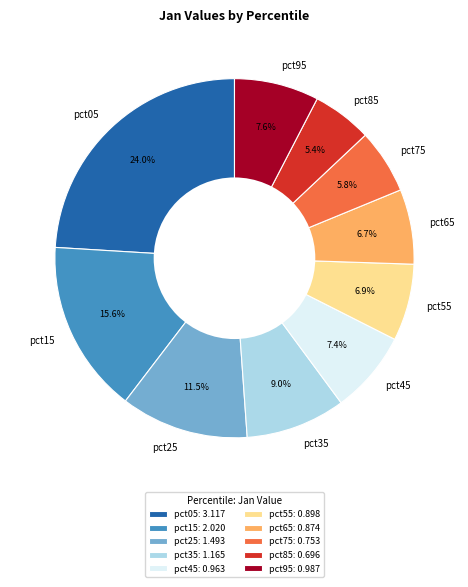

Which has a higher value, pct35 or pct45?

pct35